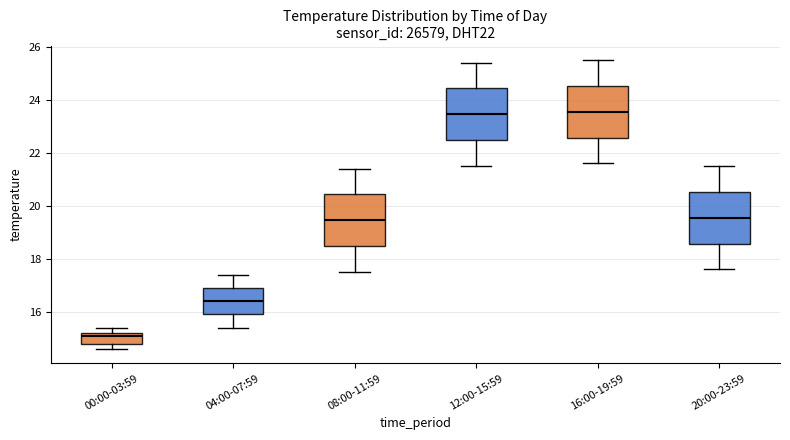

Reading left to right, read every box against the y-axis: the position of its median line, the range the box covers, and the ends of its whiskers. The values are not printed on the chart, so give them approximately, as read against the axis.

00:00-03:59: median 15.2 (just below the box's upper edge), box 14.8 to 15.2, whiskers 14.6 to 15.4
04:00-07:59: median 16.4, box 16.0 to 17.0, whiskers 15.4 to 17.4
08:00-11:59: median 19.4, box 18.4 to 20.4, whiskers 17.6 to 21.4
12:00-15:59: median 23.4, box 22.4 to 24.4, whiskers 21.6 to 25.4
16:00-19:59: median 23.6, box 22.6 to 24.6, whiskers 21.6 to 25.6
20:00-23:59: median 19.6, box 18.6 to 20.6, whiskers 17.6 to 21.6